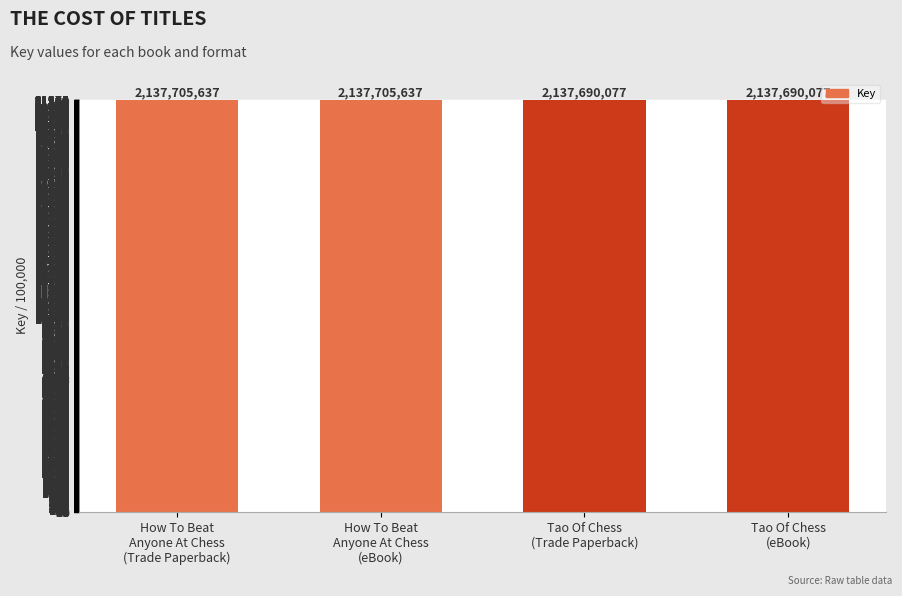

Reading left to right, list all the values displayed in this chart.

How To Beat
Anyone At Chess
(Trade Paperback)=21377.1	How To Beat
Anyone At Chess
(eBook)=21377.1	Tao Of Chess
(Trade Paperback)=21376.9	Tao Of Chess
(eBook)=21376.9